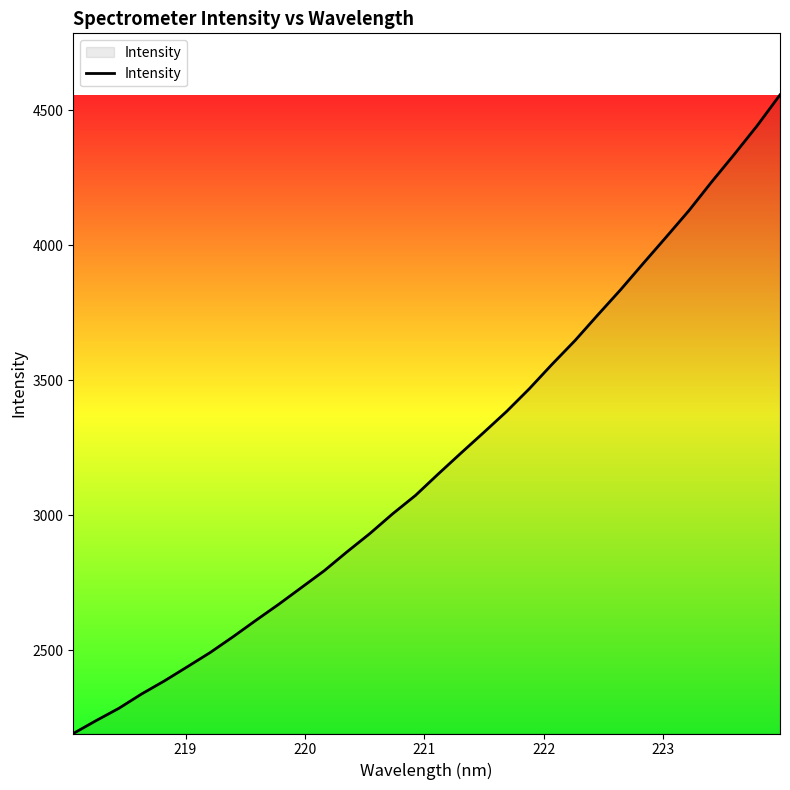

What is the difference between the second highest and minimum values?

2250.9